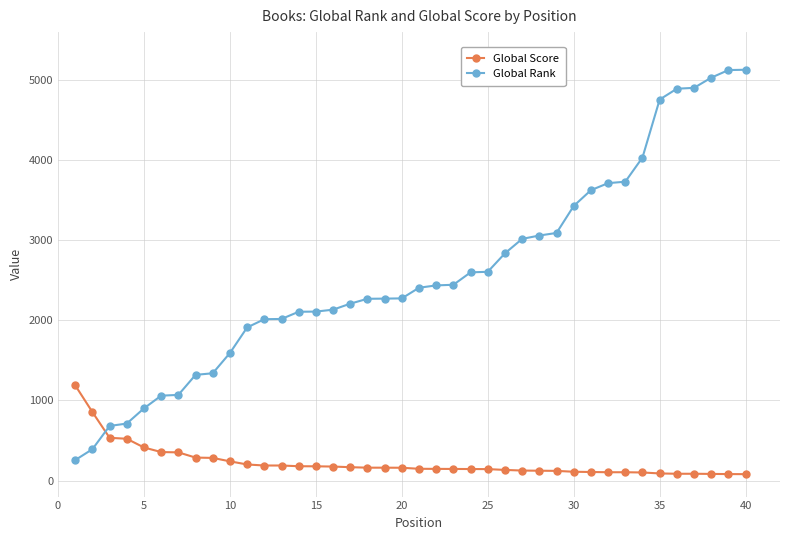

What is the maximum value shown in the chart?

5130